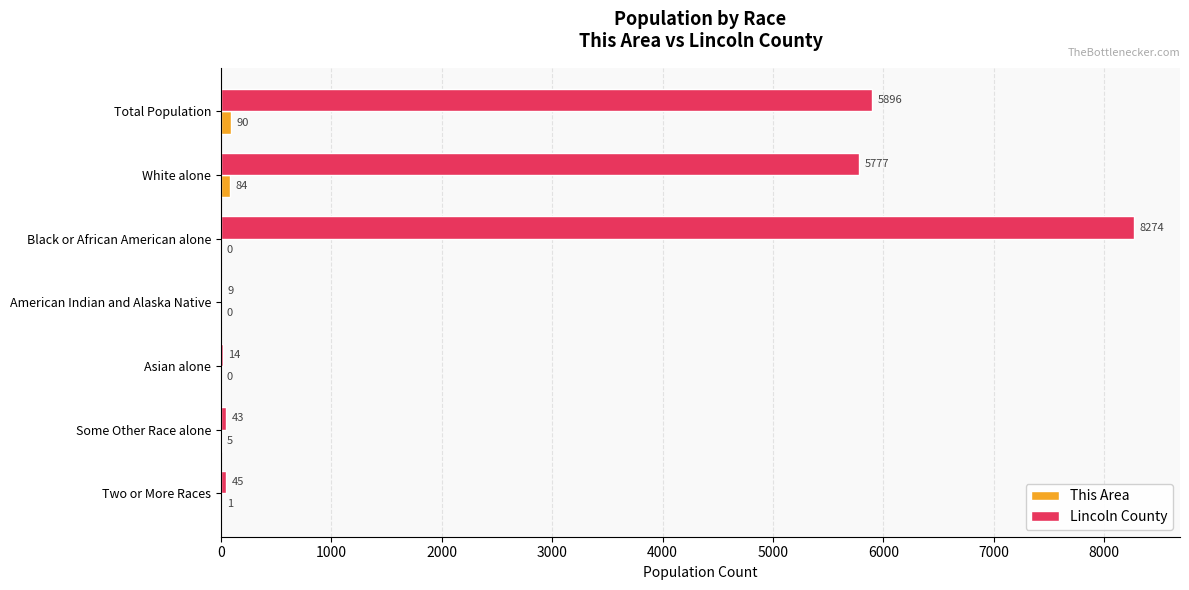

What is the total value across all series at Black or African American alone?

8274